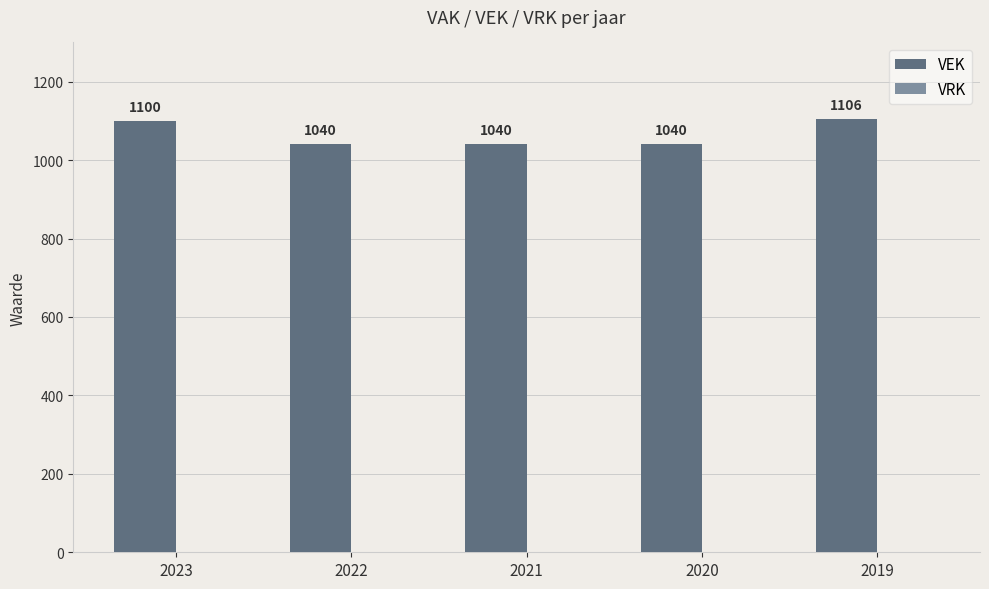

What is the ratio of the value at 2019 to the value at 2022?

1.1